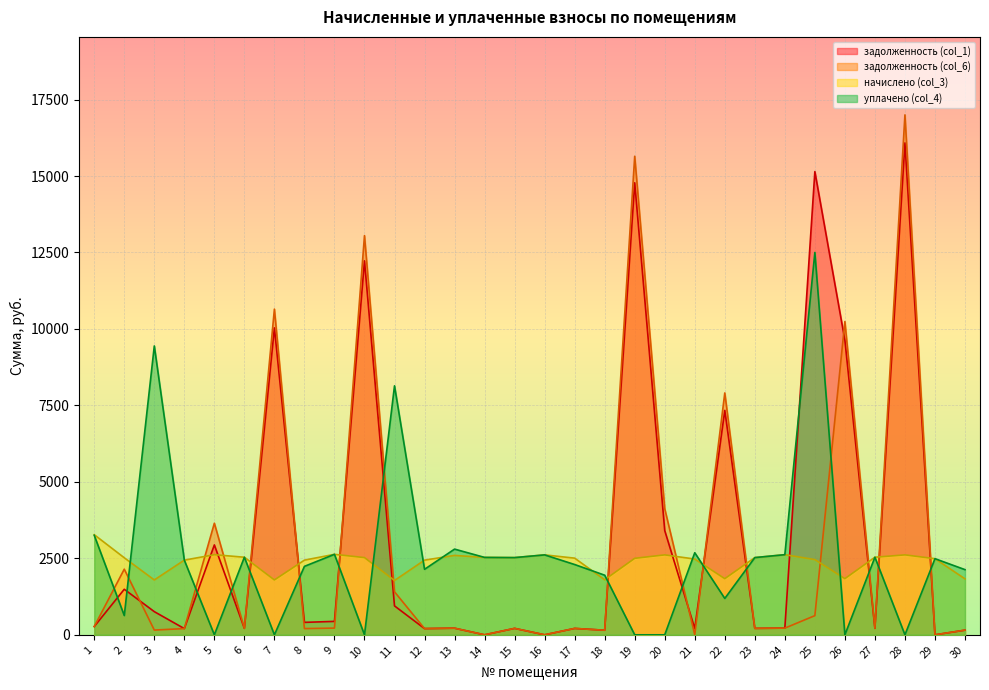

Reading left to right, what are all the values shown in this chart?

задолженность (col_1): 270.5	1489.0	757.4	203.4	2939.2	211.4	10035.5	406.9	438.9	12227.0	945.9	203.4	216.3	0.0	210.4	0.0	208.9	150.0	14779.0	3408.4	206.4	7337.4	210.6	218.3	15144.3	9629.1	211.0	16083.4	0.0	152.5
задолженность (col_6): 270.5	2145.8	155.2	203.4	3648.4	211.4	10649.0	203.4	219.3	13051.6	1406.1	203.4	216.3	0.0	210.4	0.7	208.9	150.0	15645.9	4124.6	0.0	7908.0	210.4	218.3	626.8	10242.1	211.4	16998.8	0.0	152.5
начислено (col_3): 3273.0	2518.6	1793.9	2441.4	2619.6	2536.4	1793.9	2441.4	2631.5	2524.6	1776.1	2441.4	2595.8	2530.4	2524.6	2613.6	2506.7	1799.9	2500.8	2613.6	2477.0	1835.5	2524.6	2619.6	2459.2	1835.5	2536.4	2613.6	2488.9	1829.5
уплачено (col_4): 3252.8	629.6	9444.5	2441.4	0.0	2536.4	0.0	2238.0	2631.5	0.0	8140.6	2141.5	2802.0	2530.4	2524.6	2612.9	2297.8	1949.0	0.0	0.0	2683.5	1188.9	2524.6	2619.6	12500.7	0.0	2536.4	0.0	2488.9	2130.7